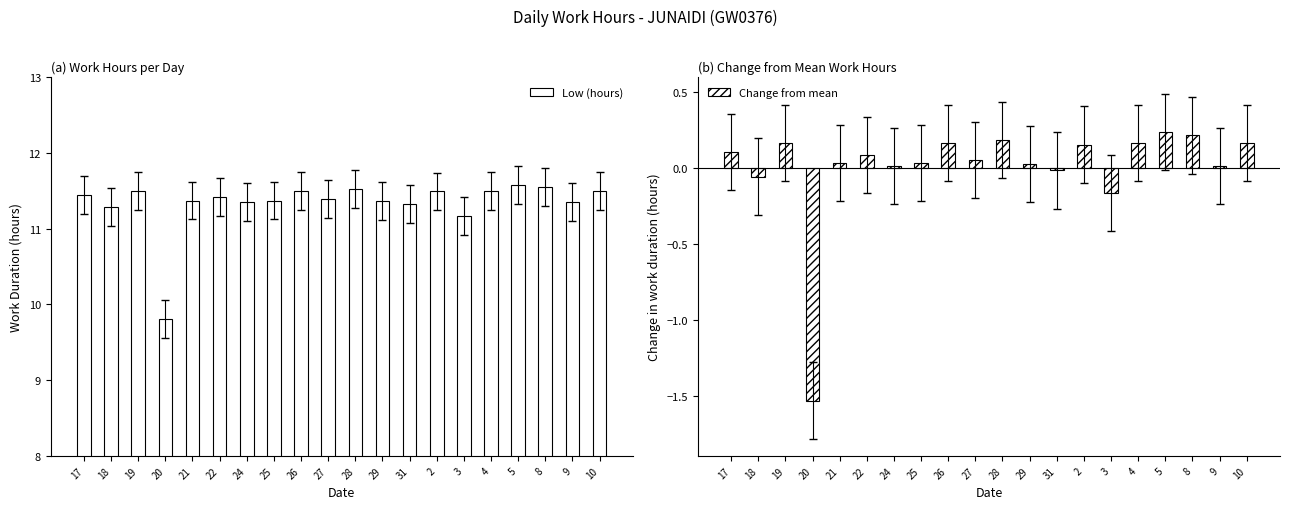

At how many categories does at least one series exceed 2?

20